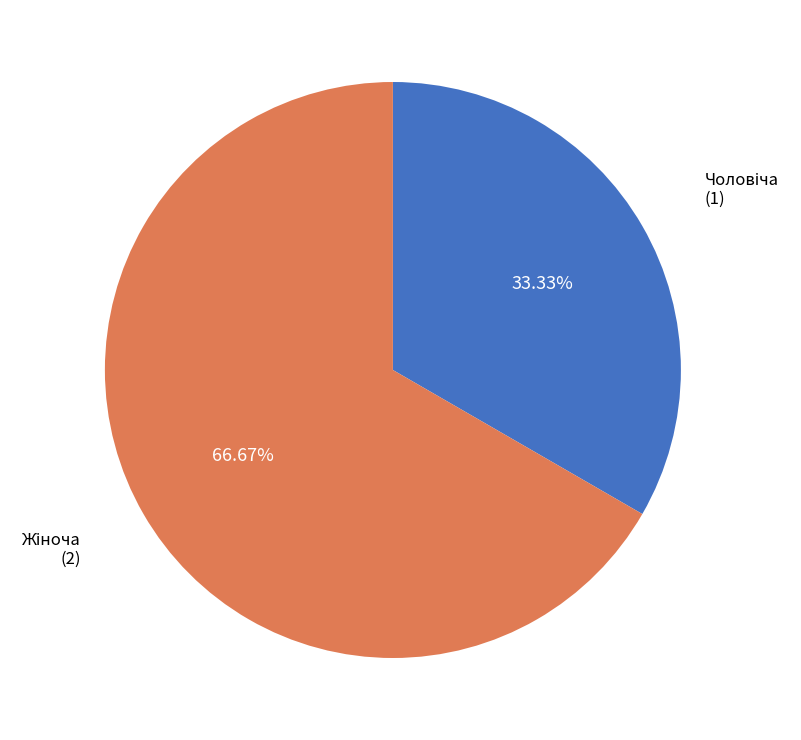

Is there a majority slice in this chart?

Yes